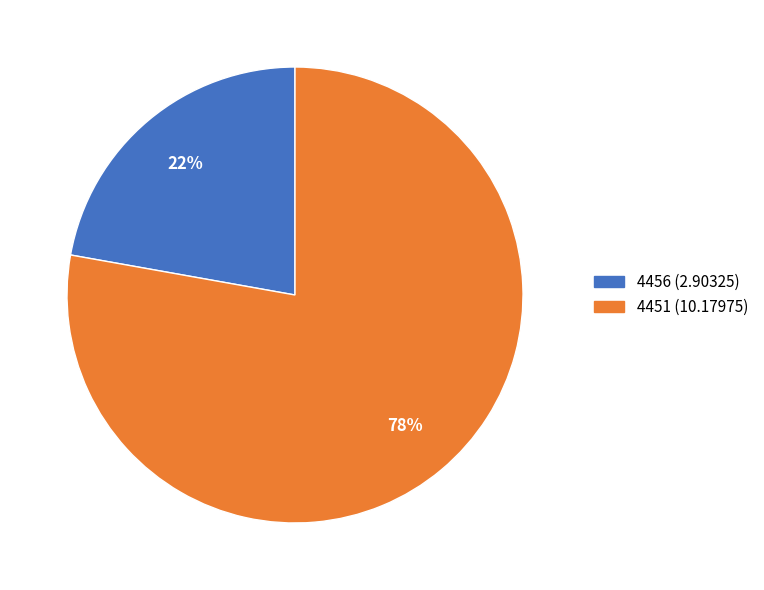

Is the sum of 4451 (10.17975) and 4456 (2.90325) greater than half?

Yes